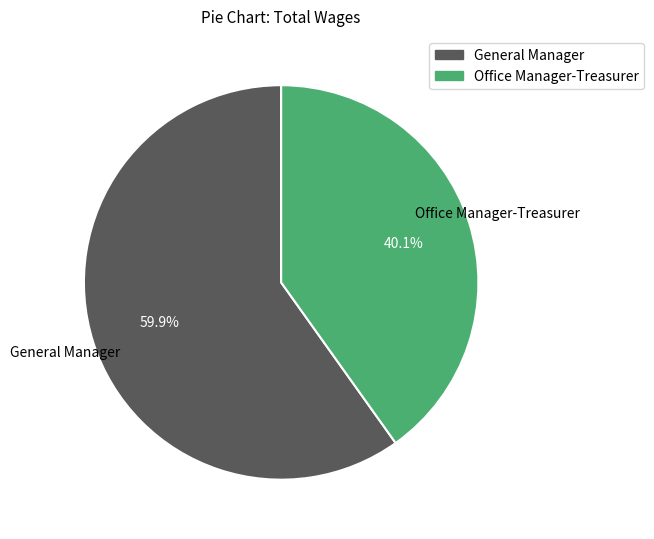

Is General Manager the majority of the pie?

Yes